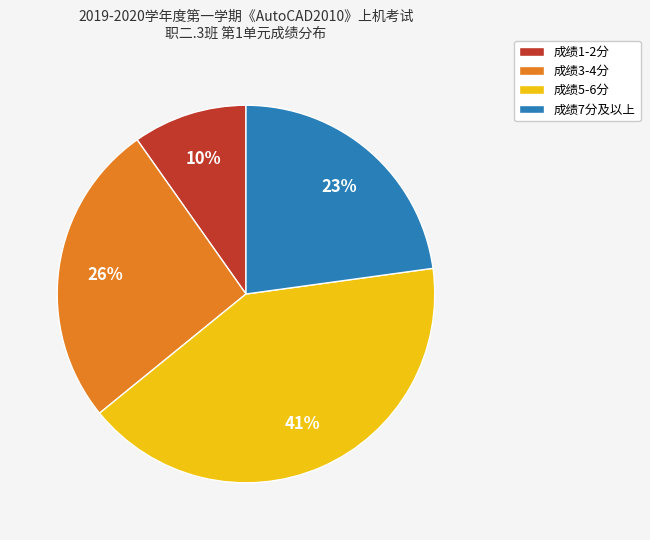

Which category has the smallest portion of the pie?

成绩1-2分